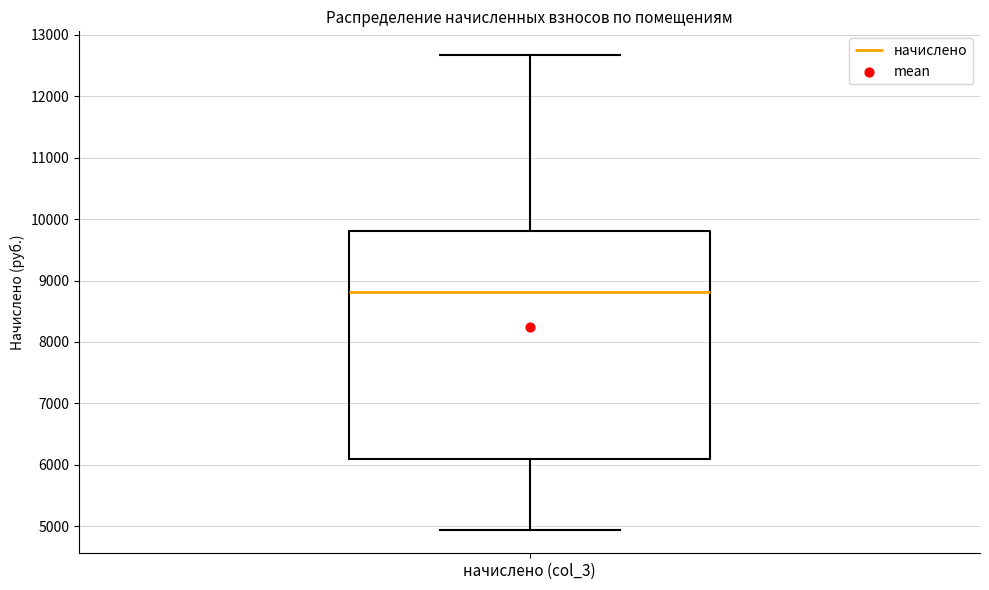

Read this box plot against the y-axis: the position of the median line, the range covered by the box, and the ends of both whiskers. The values are not printed on the chart, so give them approximately, as read against the axis.

median 8800, box 6100 to 9800, whiskers 4900 to 12700